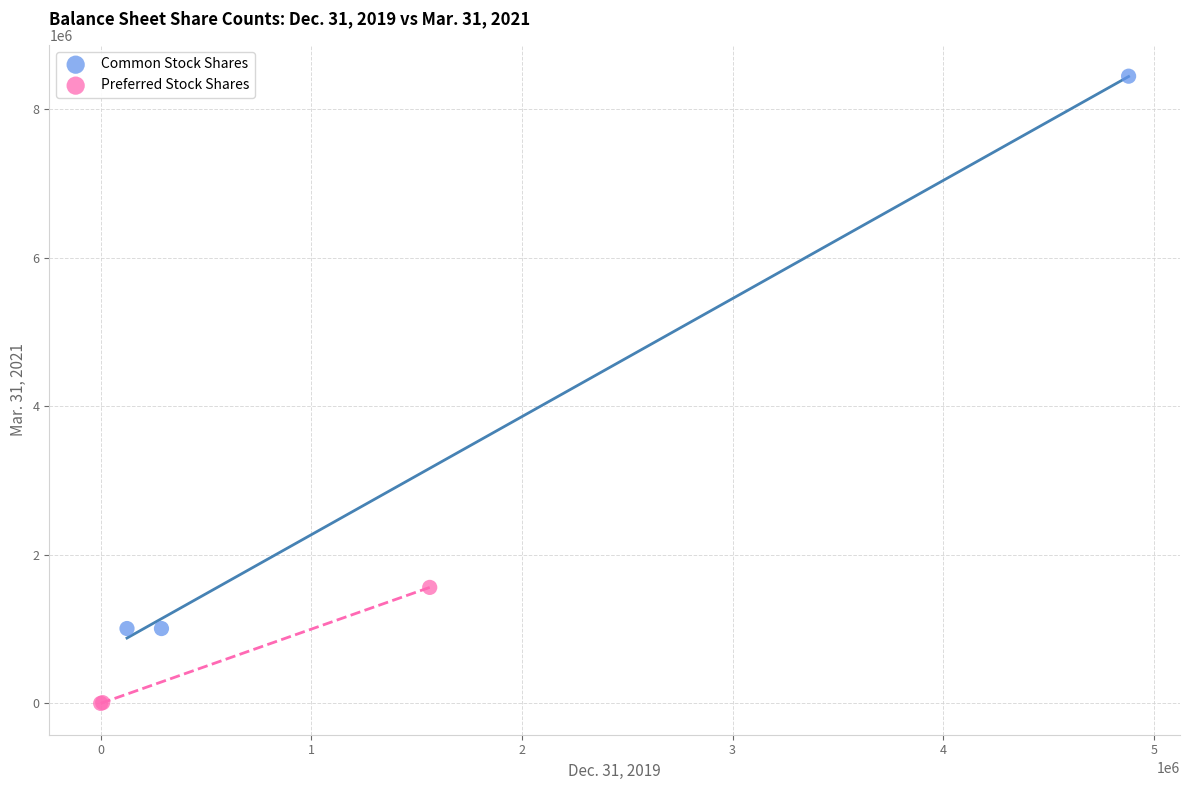

Which series reaches the maximum Y coordinate?

Common Stock Shares